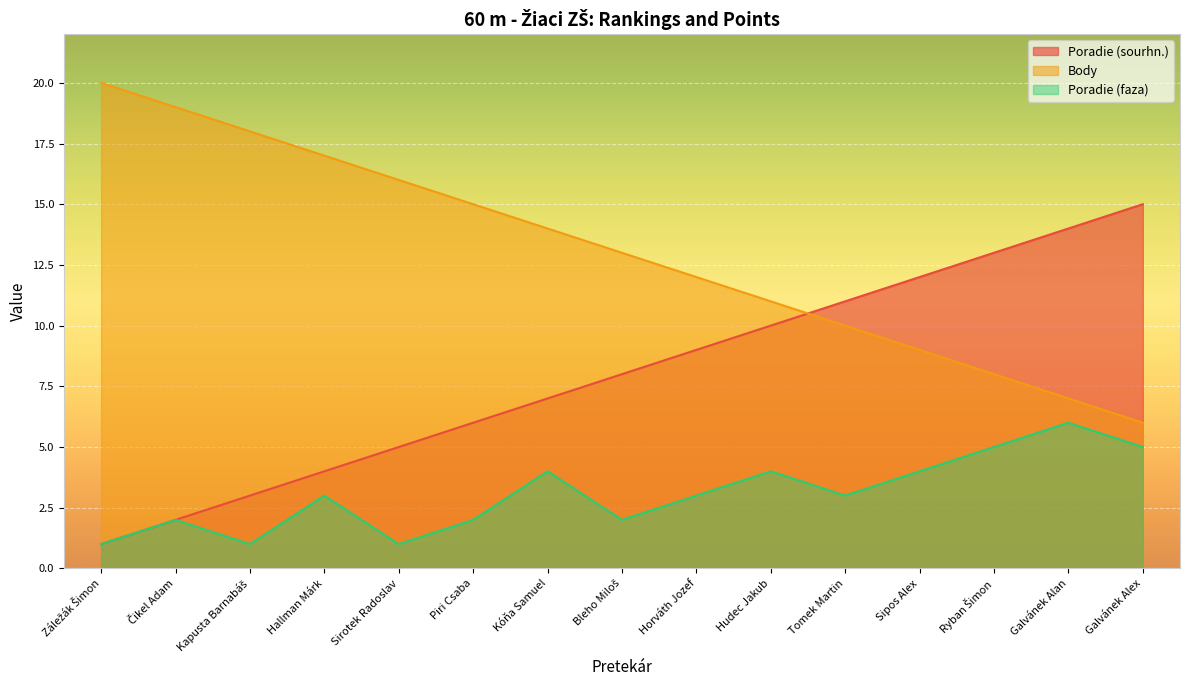

Reading right to left, what are all the values shown in this chart?

Poradie (sourhn.): Galvánek Alex=15	Galvánek Alan=14	Ryban Šimon=13	Sipos Alex=12	Tomek Martin=11	Hudec Jakub=10	Horváth Jozef=9	Bleho Miloš=8	Kóňa Samuel=7	Piri Csaba=6	Sirotek Radoslav=5	Hallman Márk=4	Kapusta Barnabáš=3	Čikel Adam=2	Záležák Šimon=1
Body: Galvánek Alex=6	Galvánek Alan=7	Ryban Šimon=8	Sipos Alex=9	Tomek Martin=10	Hudec Jakub=11	Horváth Jozef=12	Bleho Miloš=13	Kóňa Samuel=14	Piri Csaba=15	Sirotek Radoslav=16	Hallman Márk=17	Kapusta Barnabáš=18	Čikel Adam=19	Záležák Šimon=20
Poradie (faza): Galvánek Alex=5	Galvánek Alan=6	Ryban Šimon=5	Sipos Alex=4	Tomek Martin=3	Hudec Jakub=4	Horváth Jozef=3	Bleho Miloš=2	Kóňa Samuel=4	Piri Csaba=2	Sirotek Radoslav=1	Hallman Márk=3	Kapusta Barnabáš=1	Čikel Adam=2	Záležák Šimon=1